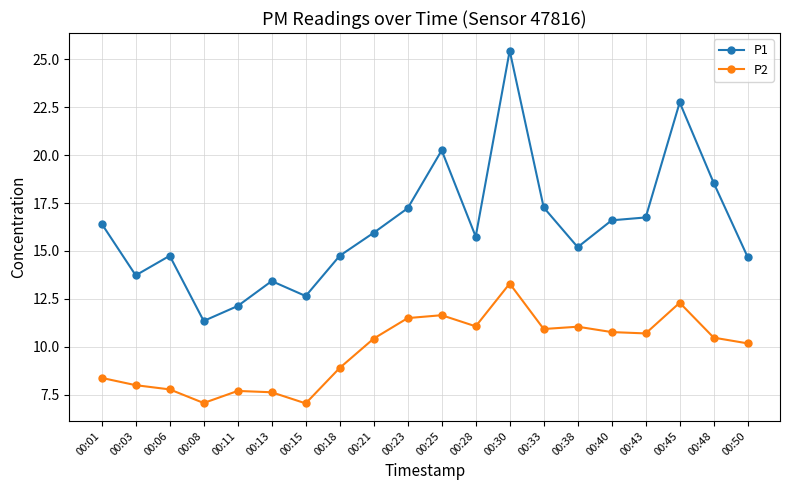

True or false: P1 has a value of 7.2 at 00:11.

False